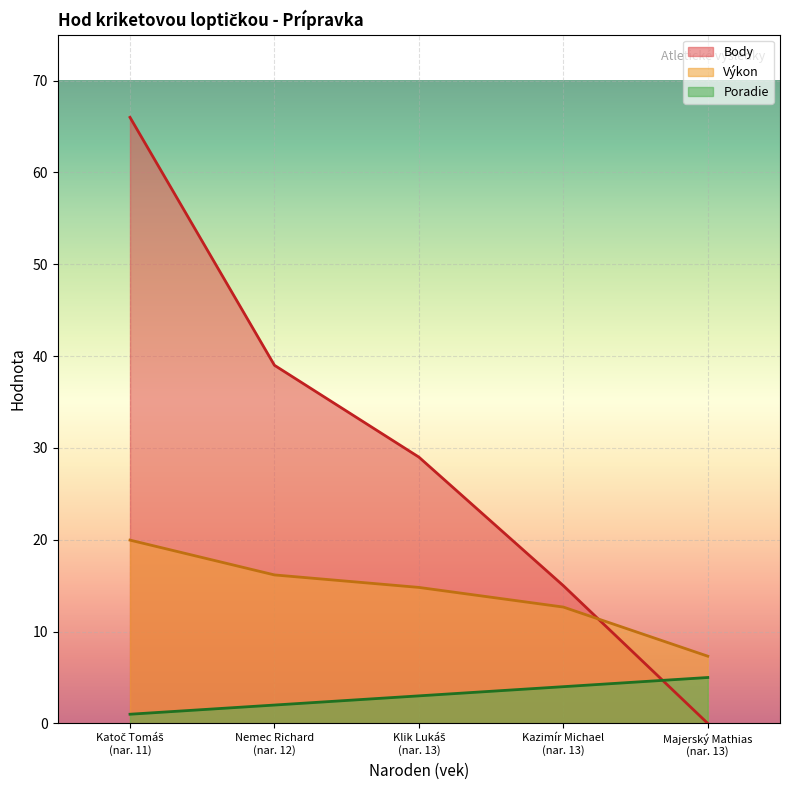

Which series has the largest total across all categories?

Body